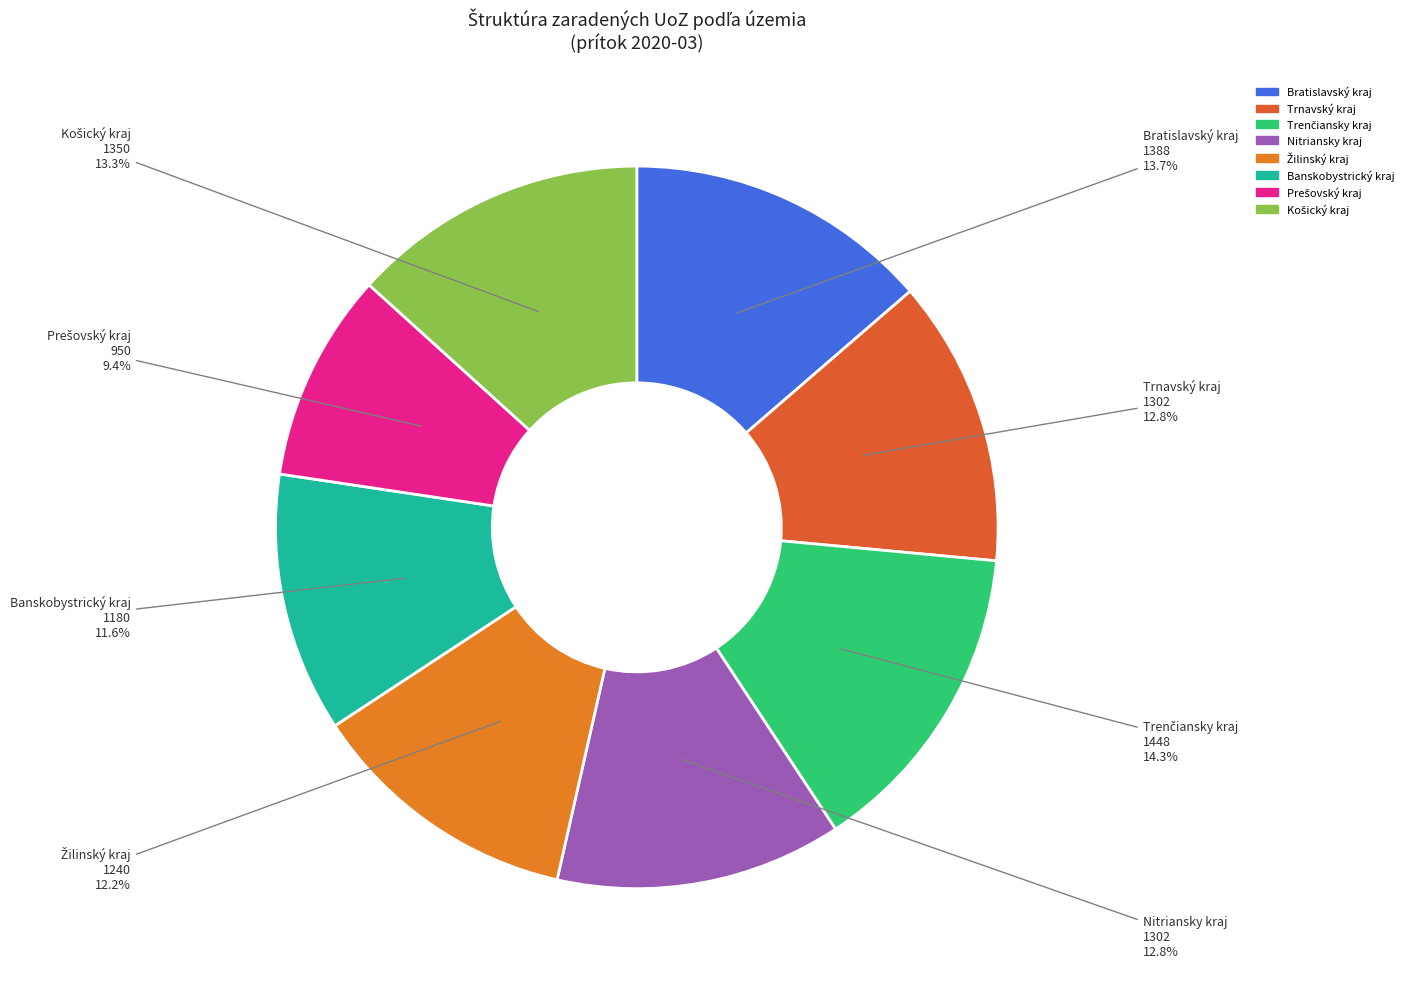

How much of the chart is everything except Trnavský kraj?

87.2%